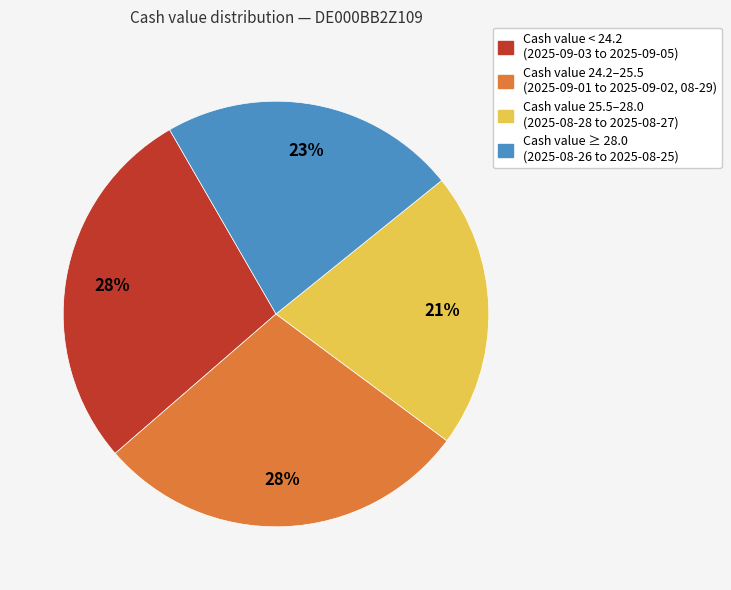

Is there any slice that represents more than half of the pie?

No